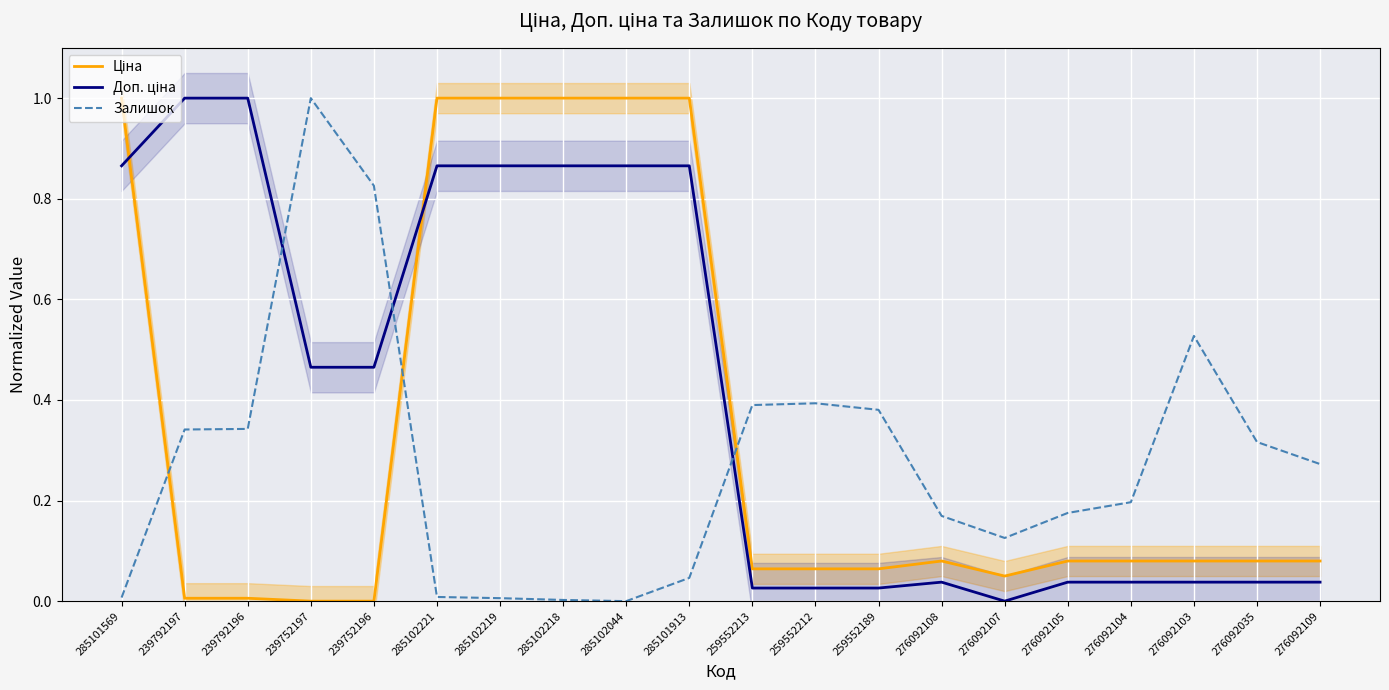

What is the approximate value of Ціна at 276092104?

0.1